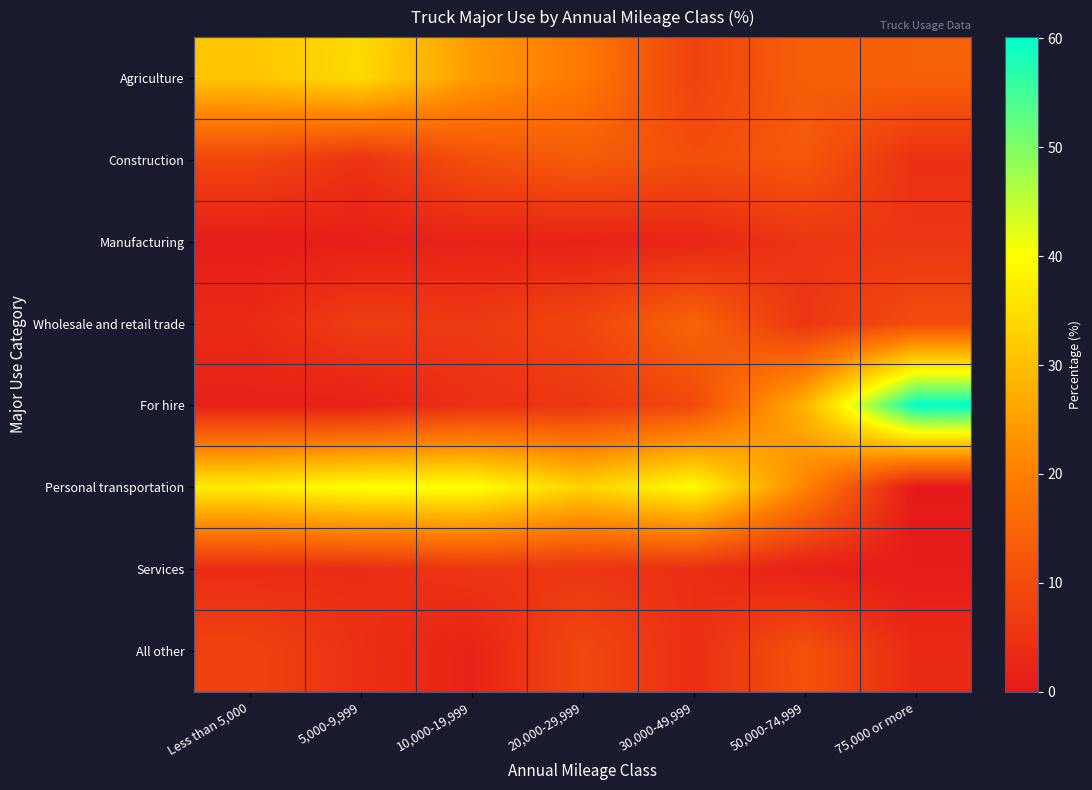

List the series in order of their peak value, lowest first.

Manufacturing, Services, All other, Construction, Wholesale and retail trade, Agriculture, Personal transportation, For hire